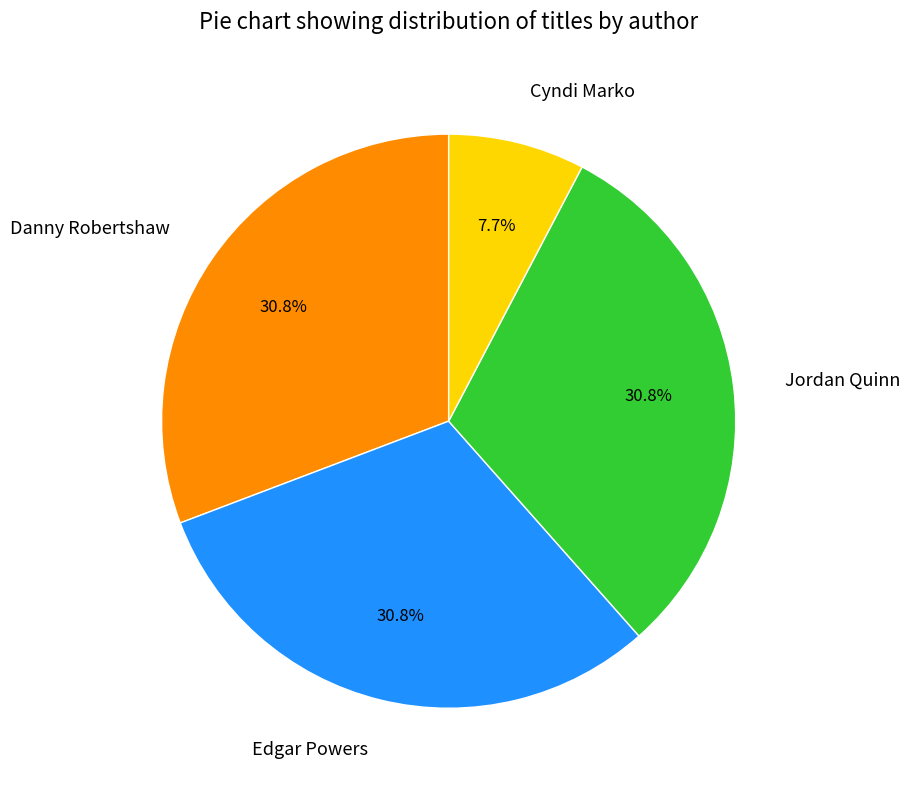

Which has a higher value, Danny Robertshaw or Cyndi Marko?

Danny Robertshaw